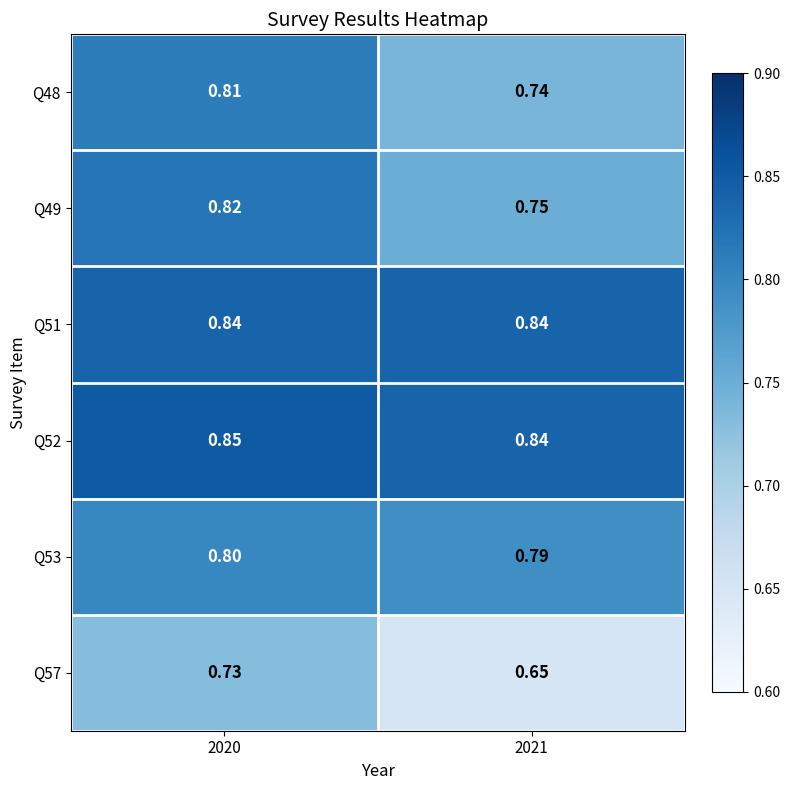

Is the value of Q52 at 2020 greater than the value of Q57 at 2020?

Yes